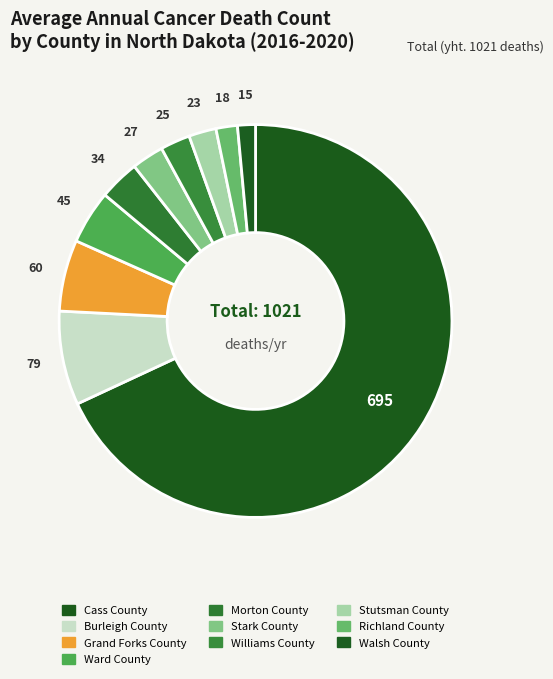

The Burleigh County slice represents 8% of the pie. True or false?

True